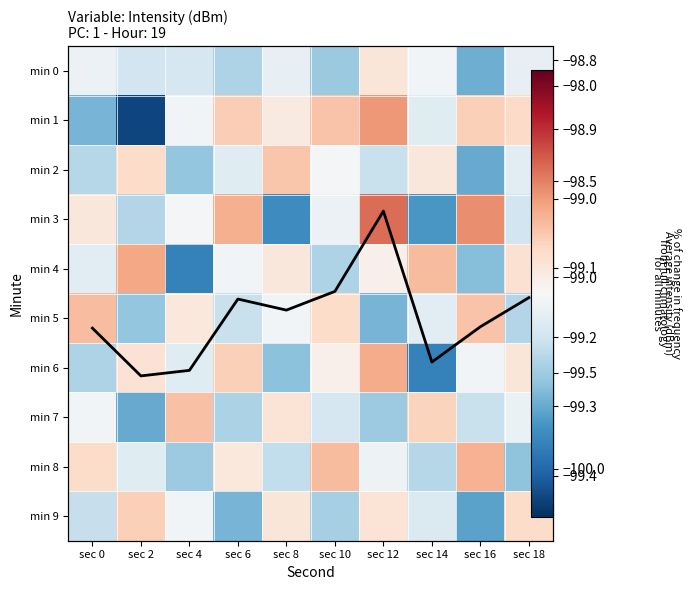

What is the difference between the min 7 values at sec 10 and sec 16?

0.1